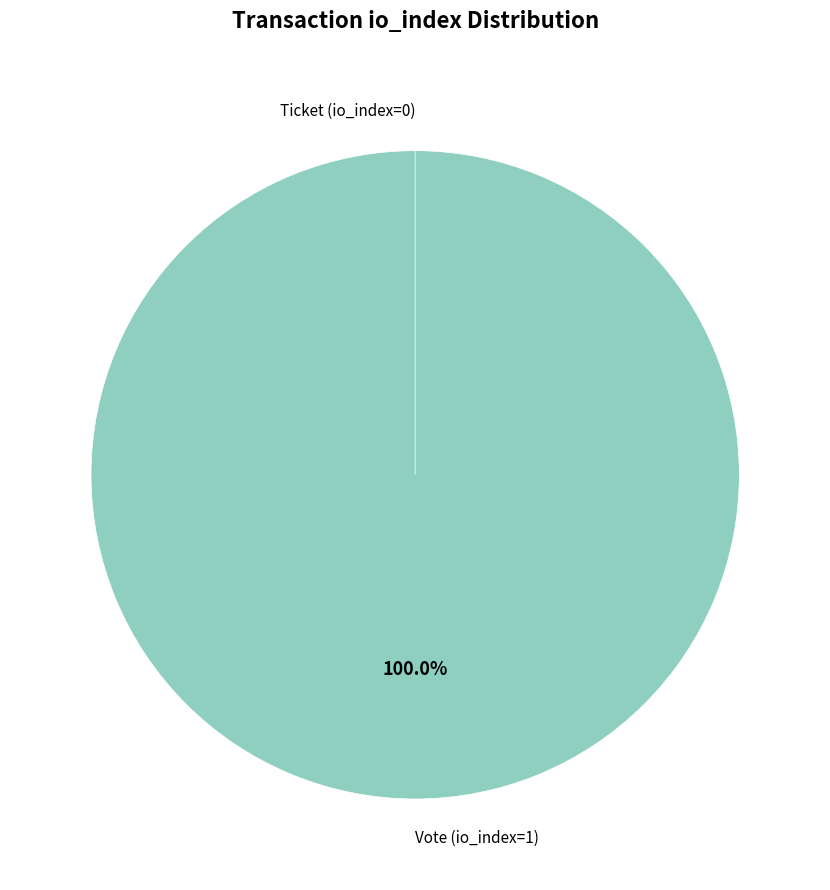

Is it true that Vote (io_index=1) is 99% of the pie?

False